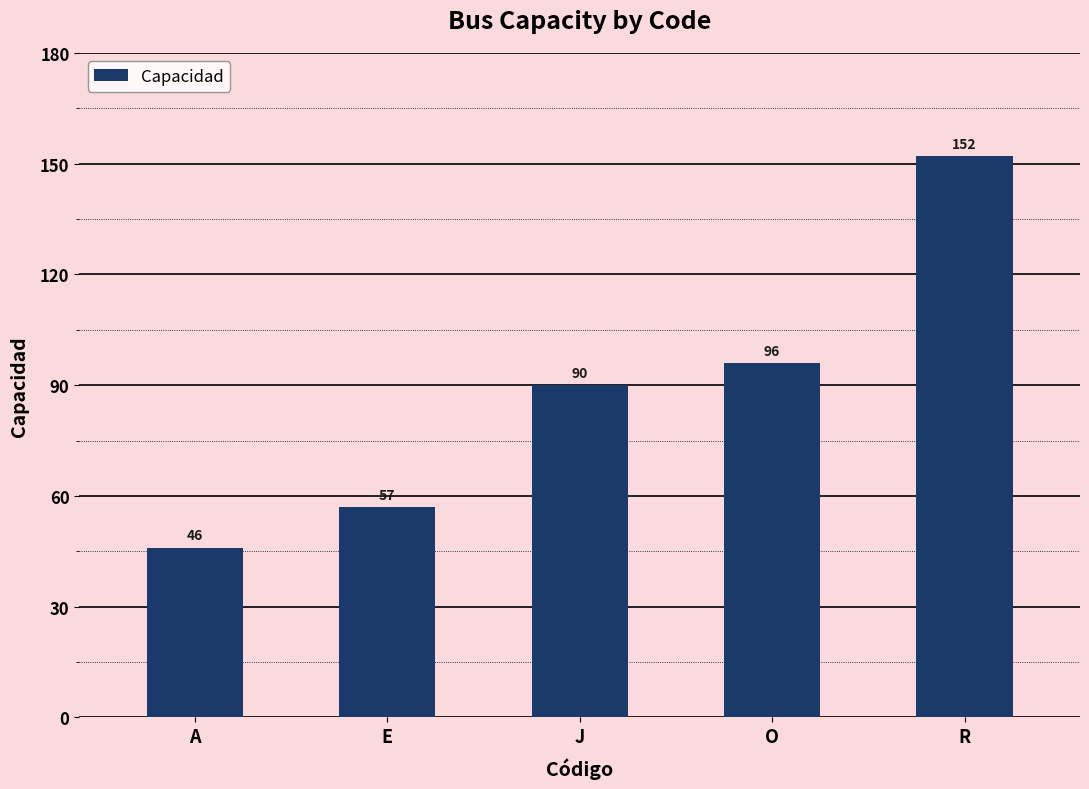

List the labels in order of value, largest first.

R, O, J, E, A